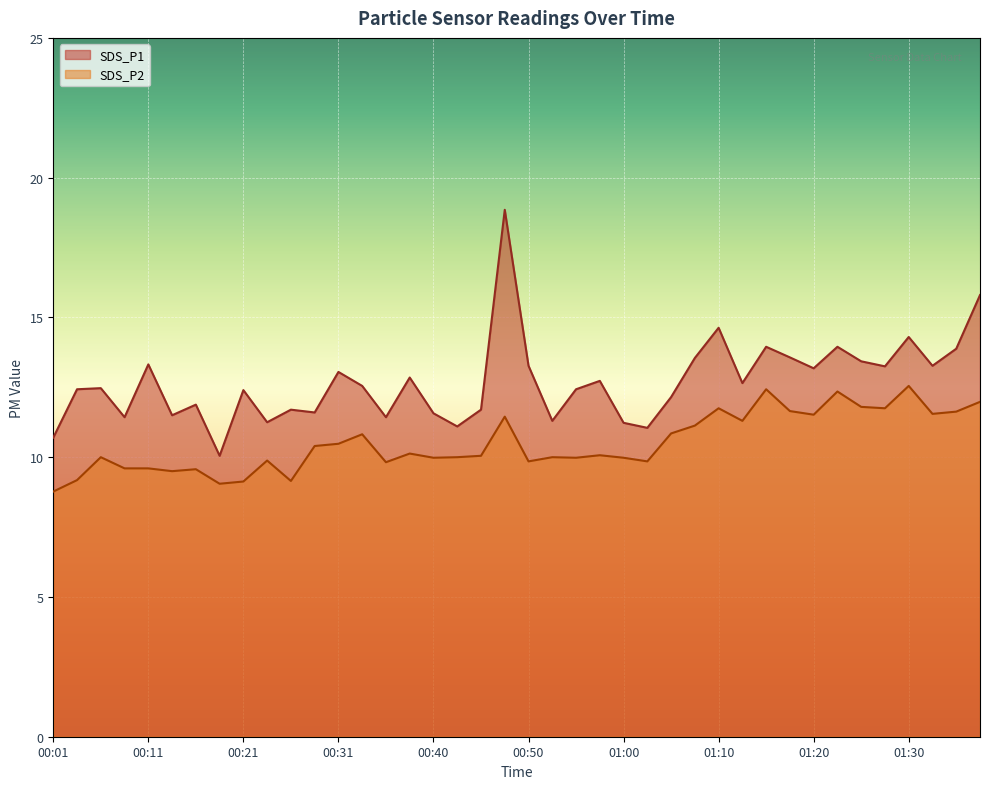

List the labels in order of SDS_P2 value, smallest first.

00:01, 00:18, 00:21, 00:26, 00:04, 00:14, 00:16, 00:09, 00:11, 00:36, 00:50, 01:03, 00:23, 00:40, 00:55, 01:00, 00:06, 00:43, 00:53, 00:45, 00:58, 00:38, 00:28, 00:31, 00:33, 01:05, 01:08, 01:13, 00:48, 01:20, 01:33, 01:35, 01:18, 01:10, 01:28, 01:25, 01:38, 01:23, 01:15, 01:30